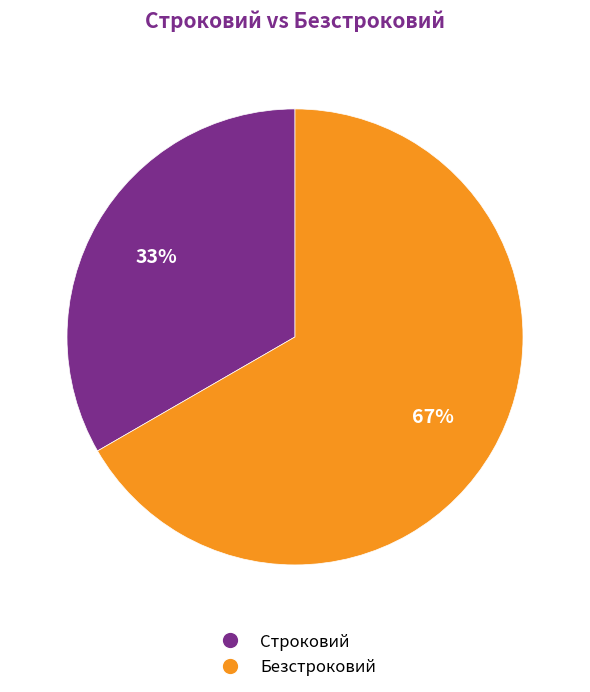

To the nearest percent, what is the average slice percentage?

50%